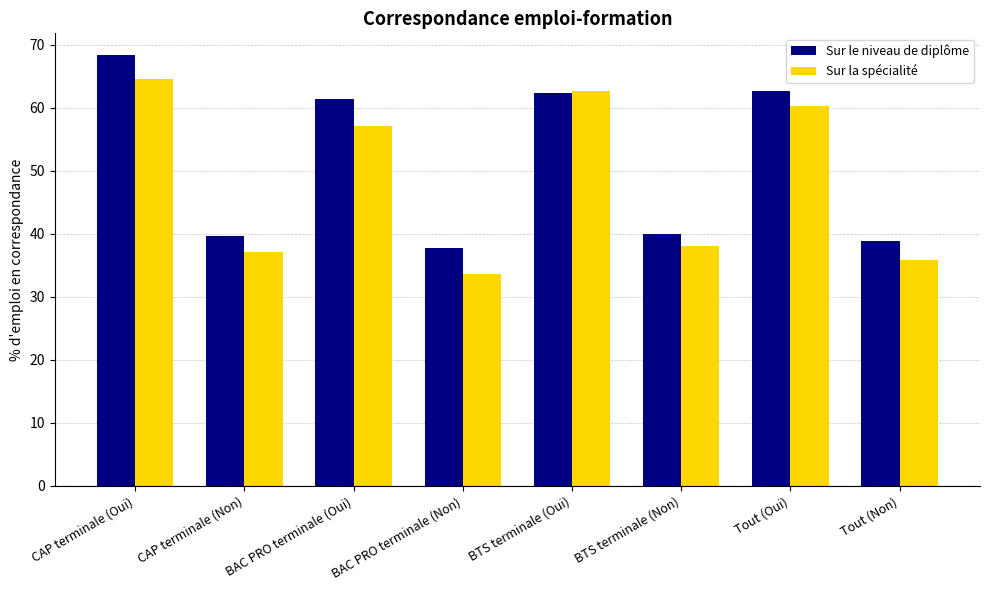

What is the difference between the maximum and minimum values in the Sur le niveau de diplôme series?

30.6